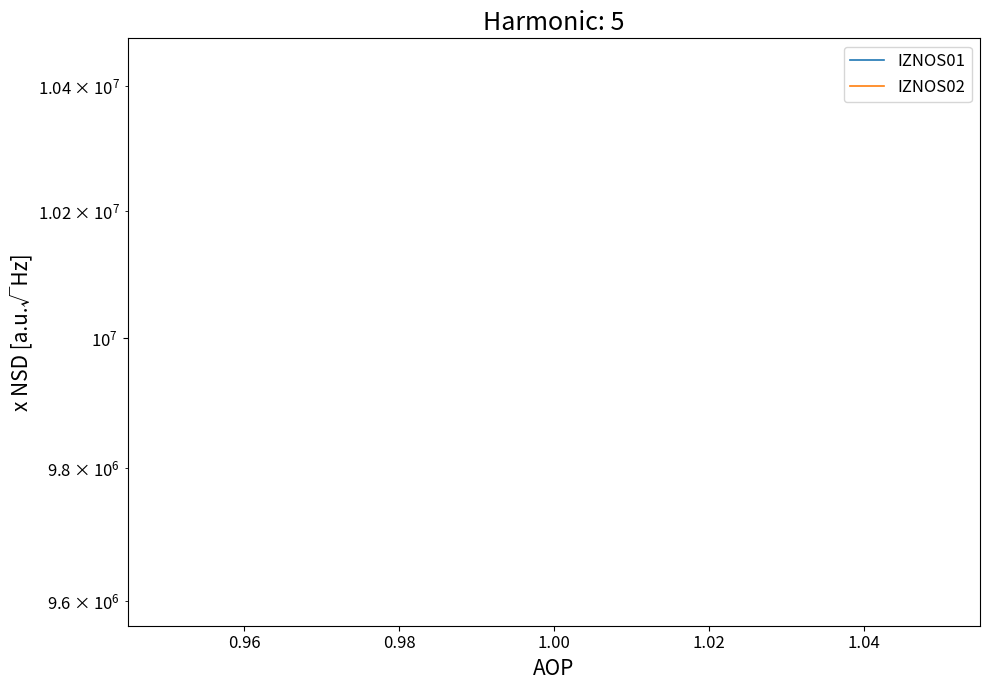

How many positive values does the IZNOS02 series have?

1